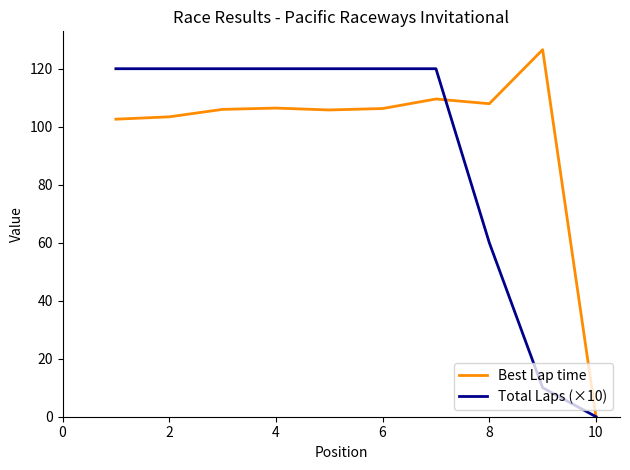

True or false: Best Lap time and Total Laps (×10) cross at least once.

True